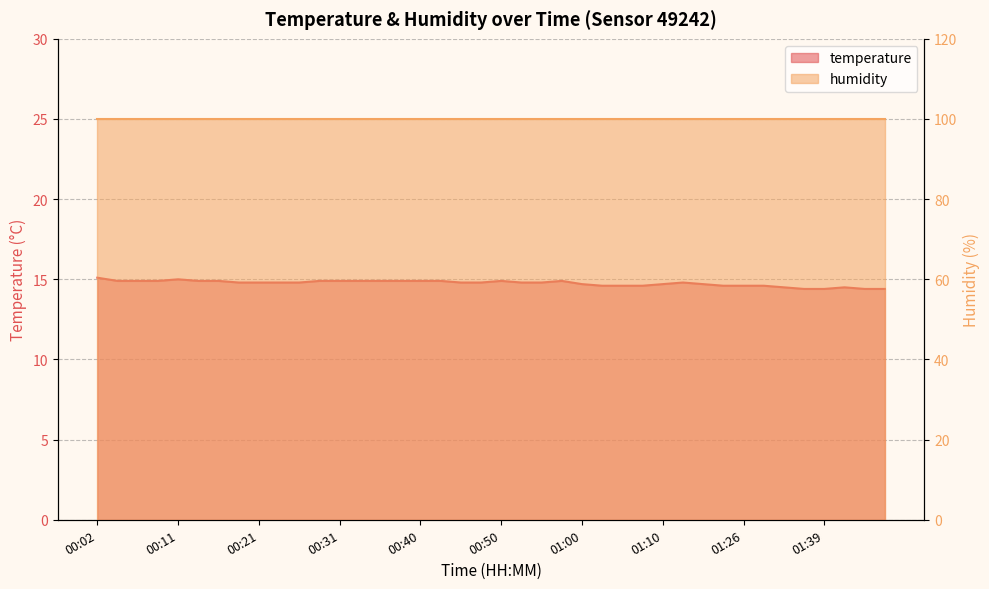

What is the label of the 28th point from the left?

01:07